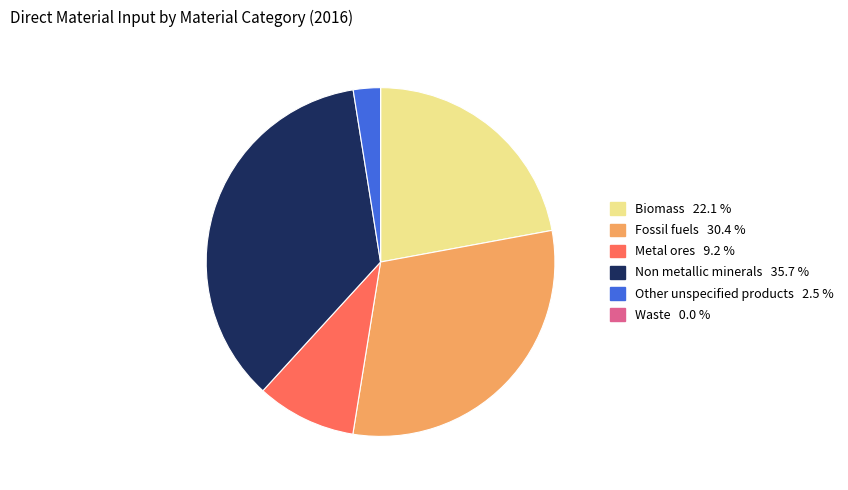

What is the largest slice in the pie chart?

Non metallic minerals